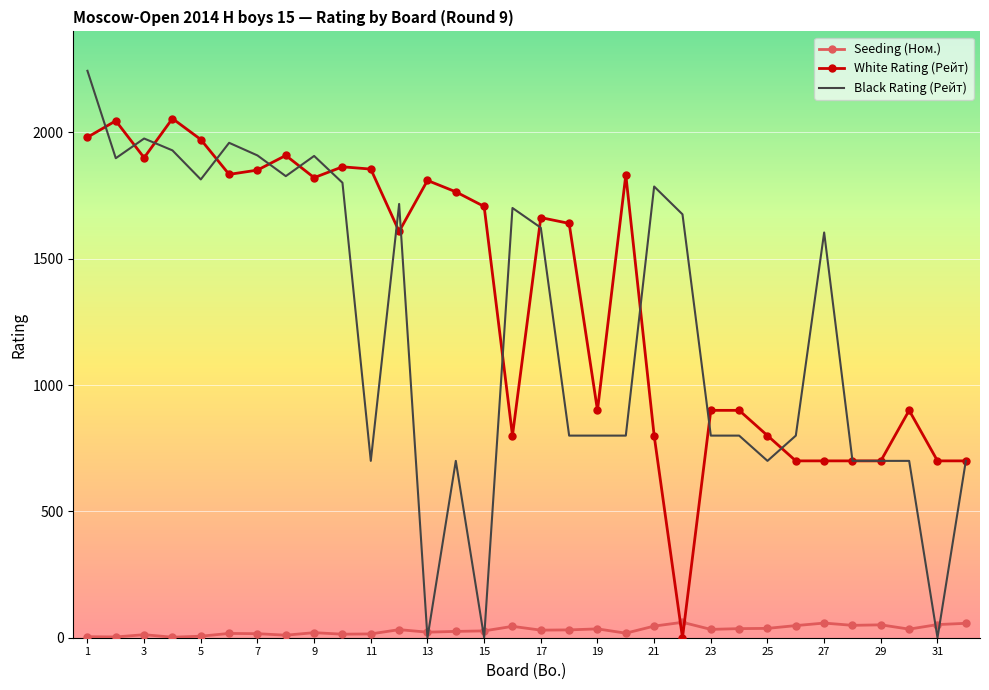

Which series has the largest total across all categories?

White Rating (Рейт)